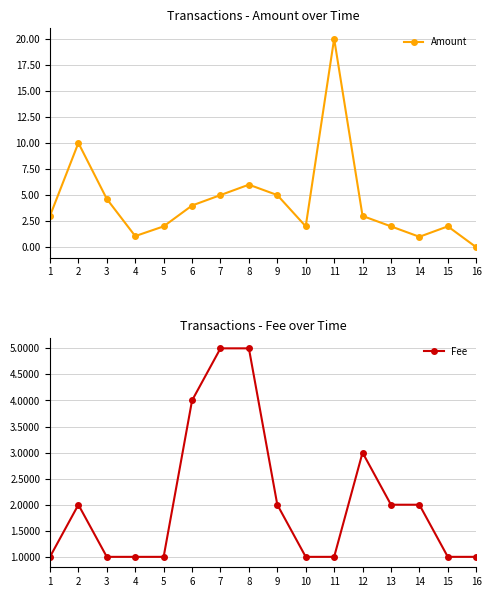

Rank the series at 5 from highest to lowest value.

Amount, Fee